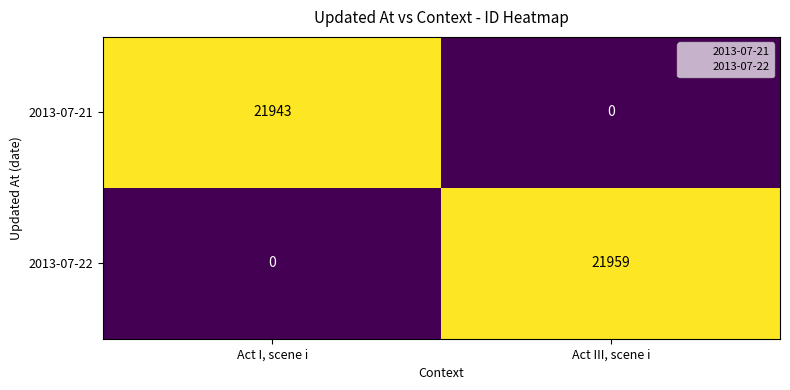

Reading right to left, list all the values displayed in this chart.

2013-07-21: 0	21943
2013-07-22: 21959	0